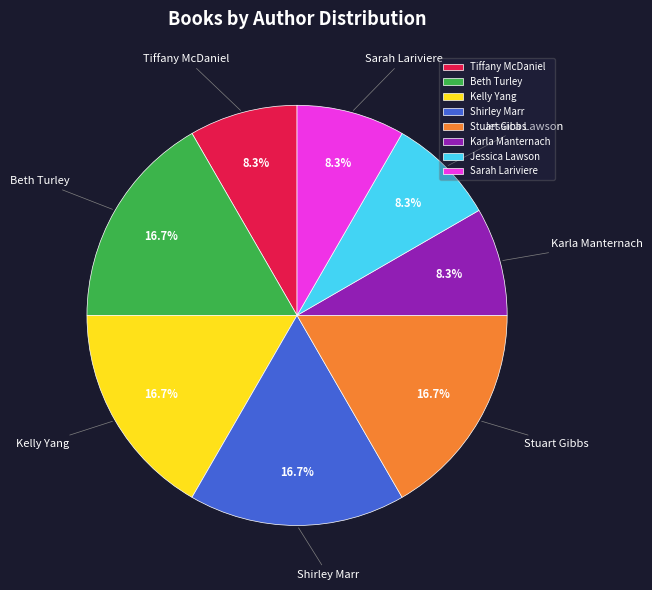

Count the number of slices in the pie.

8